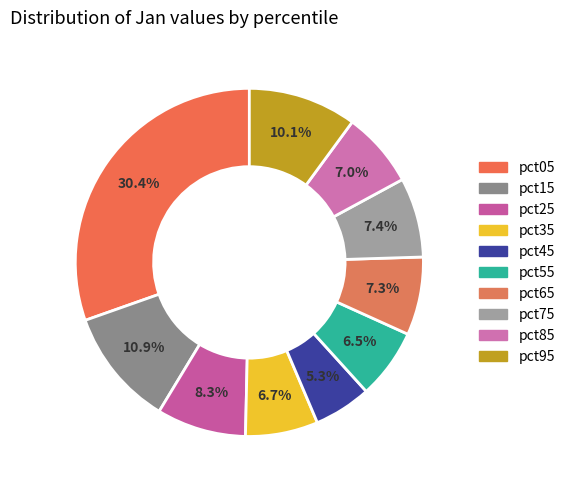

Does pct45 account for over 50% of the chart?

No